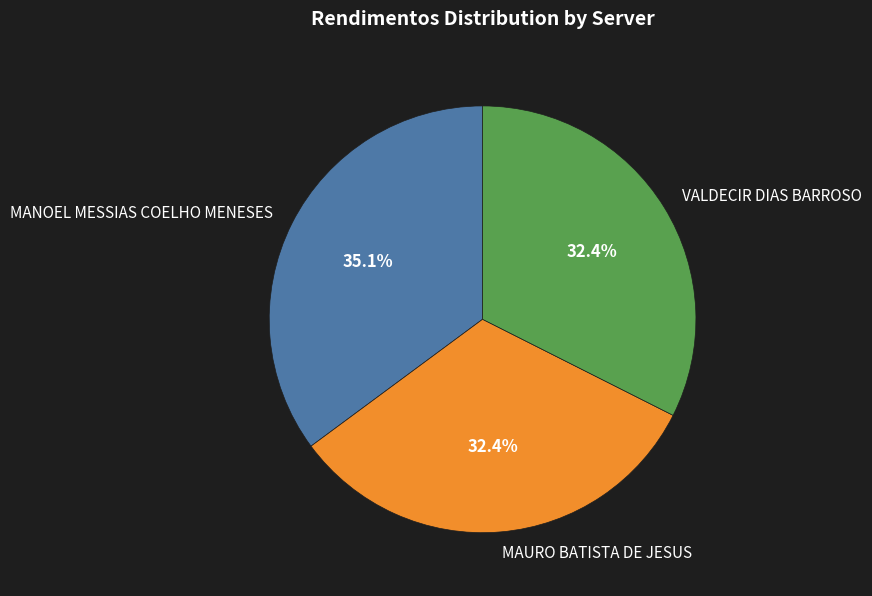

Which slice is the largest?

MANOEL MESSIAS COELHO MENESES